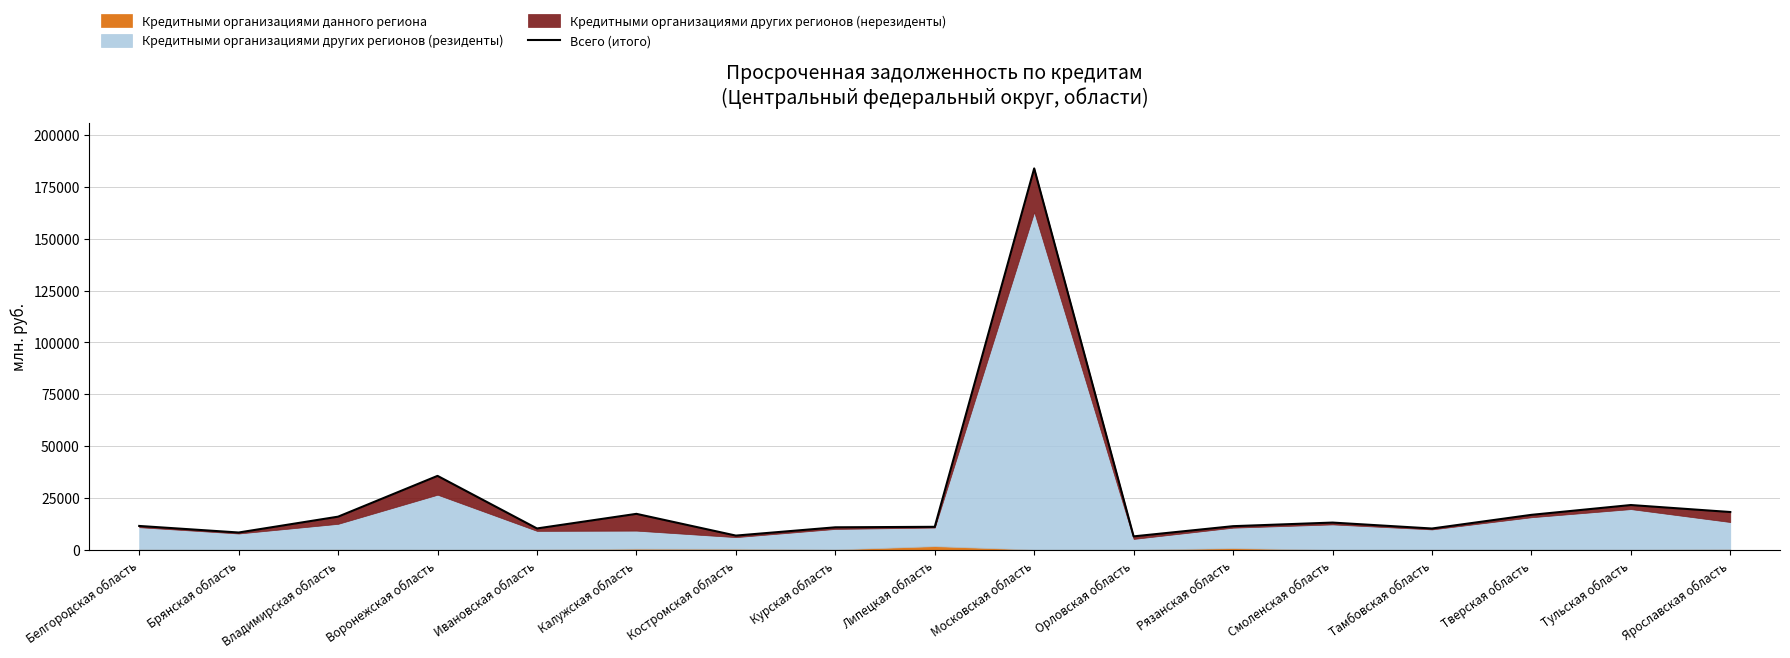

Reading right to left, list all the values displayed in this chart.

18160	21533	16795	10201	13063	11327	6404	183997	11020	10779	6784	17277	10226	35605	15918	8271	11435